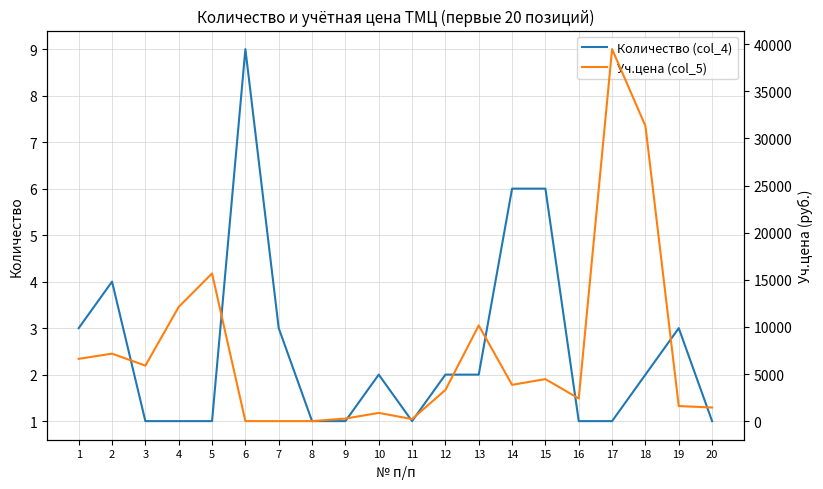

At which category is the sum across all series the highest?

17